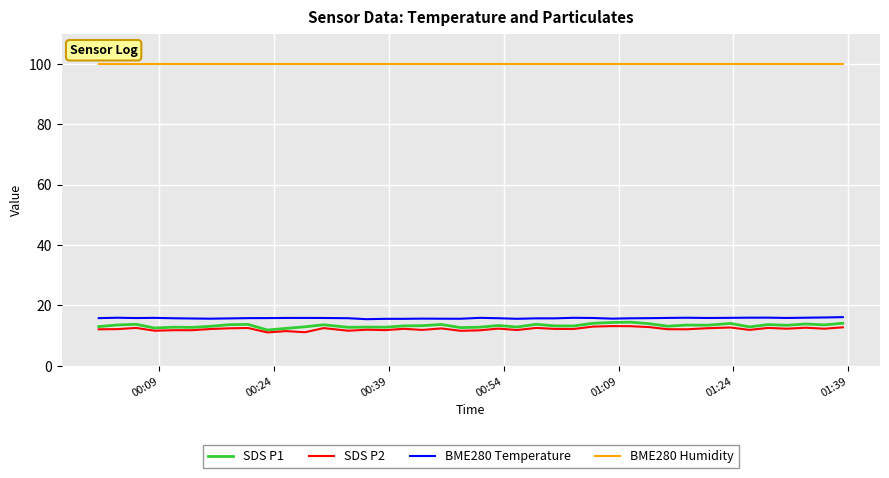

True or false: BME280 Temperature and BME280 Humidity intersect in this chart.

False